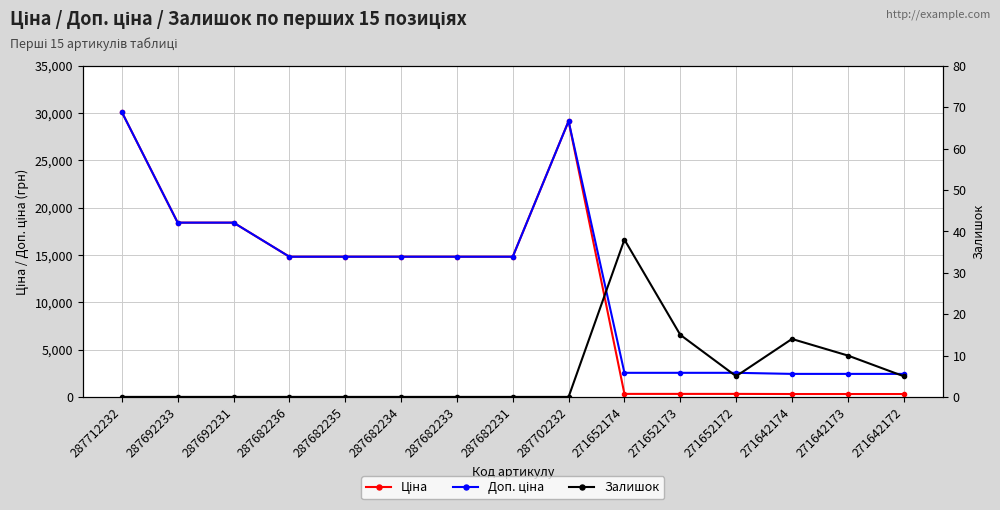

The Залишок series shows 0.0 at 287682236. True or false?

True